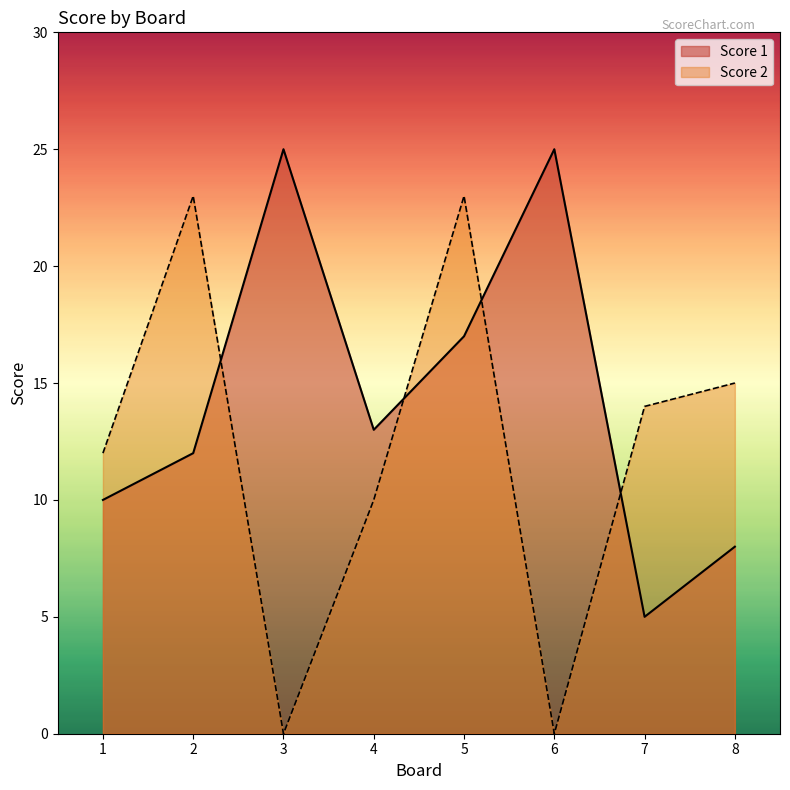

How many interior local peaks does the Score 2 series have?

2